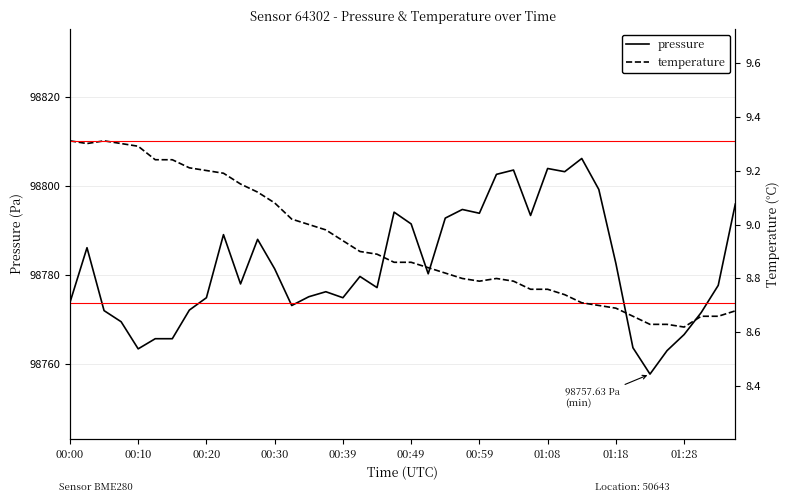

Which series has the largest total across all categories?

pressure